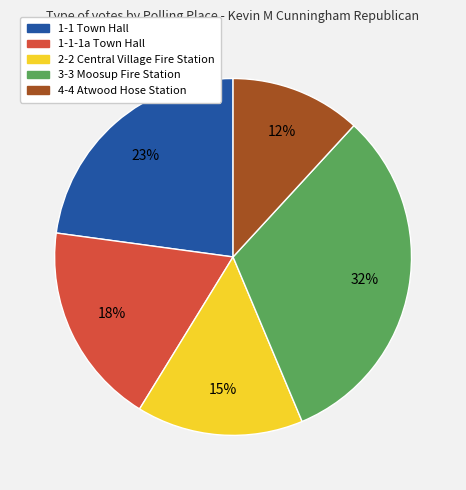

Which category has the biggest portion of the pie?

3-3 Moosup Fire Station